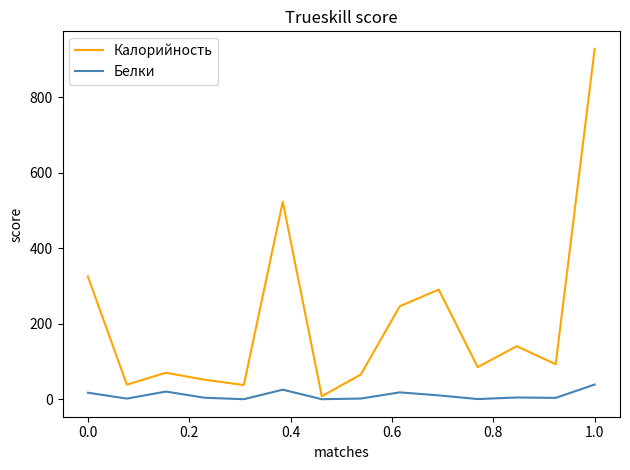

Rank the series by their maximum value, from highest to lowest.

Калорийность, Белки